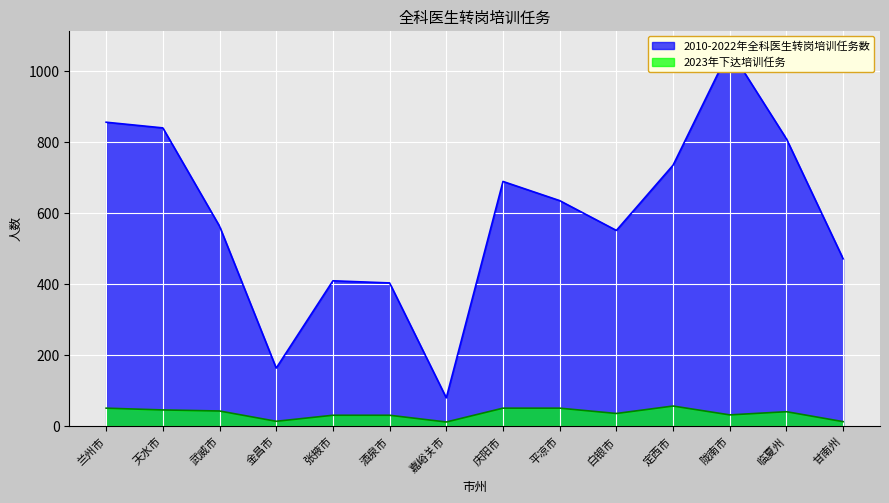

What are all the series names shown in the legend?

2010-2022年全科医生转岗培训任务数, 2023年下达培训任务